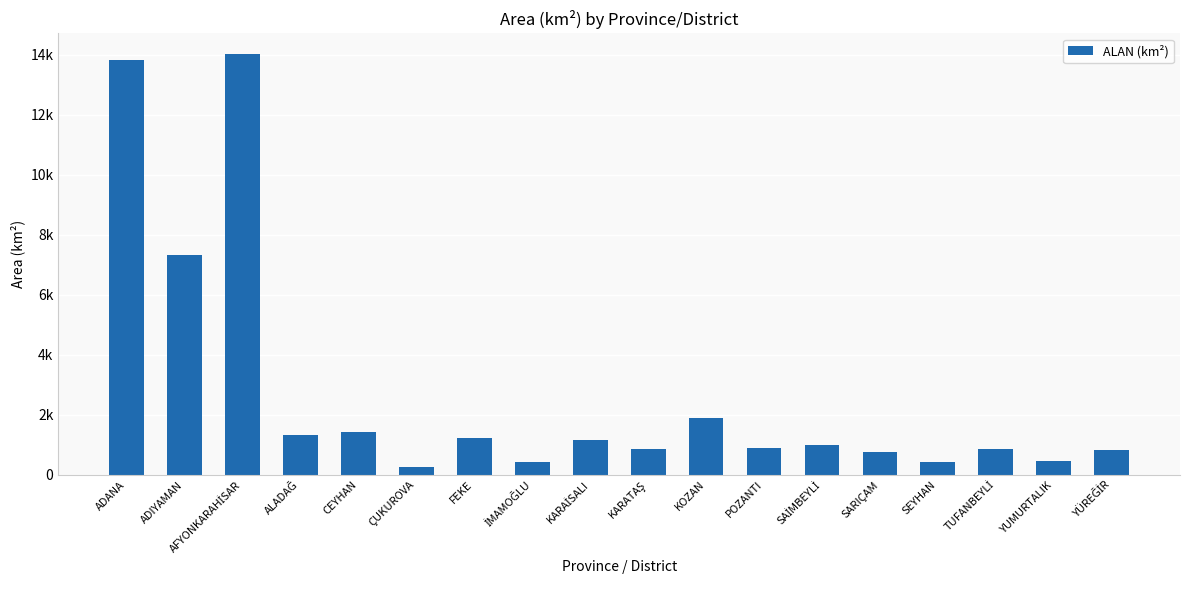

What is the average value?

2724